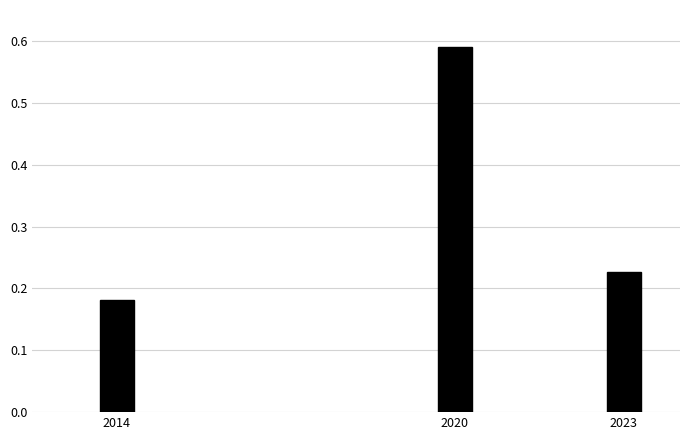

Which has a higher value, 2020 or 2023?

2020